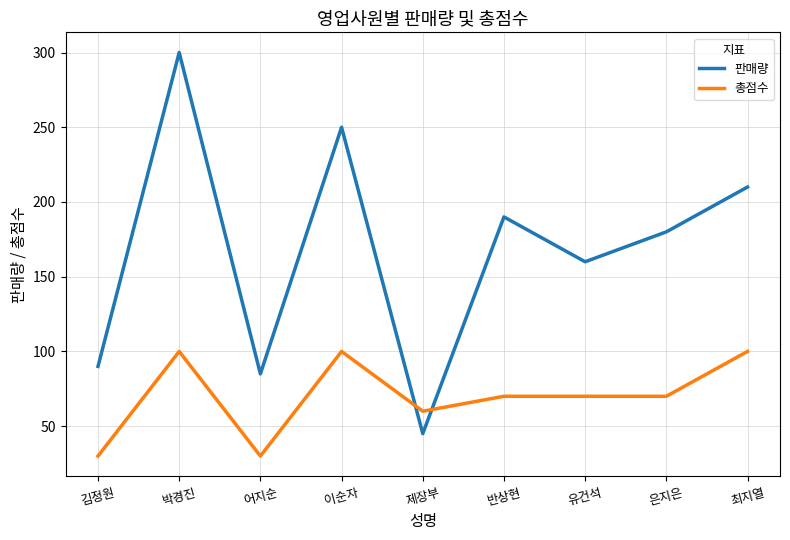

At which label does 판매량 reach its peak?

박경진